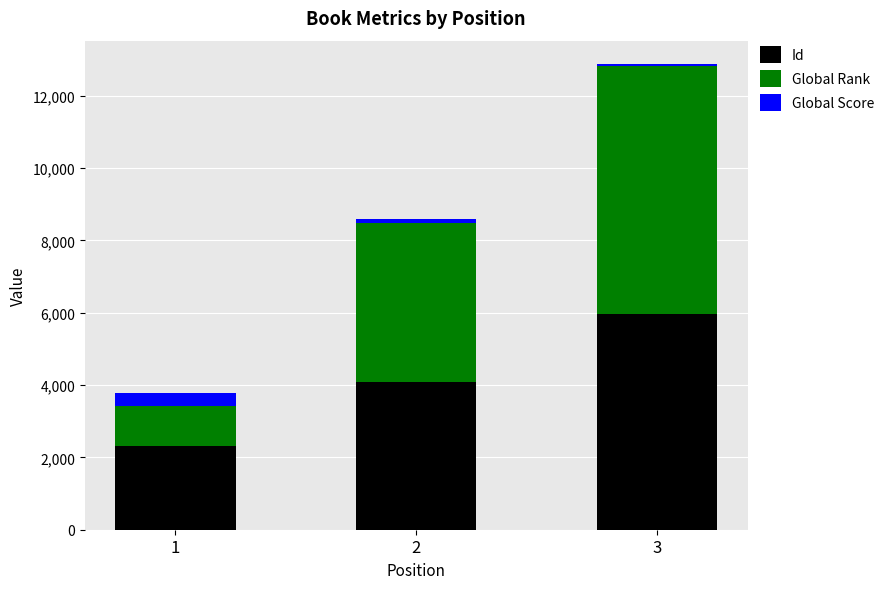

At which category is the sum across all series the highest?

3